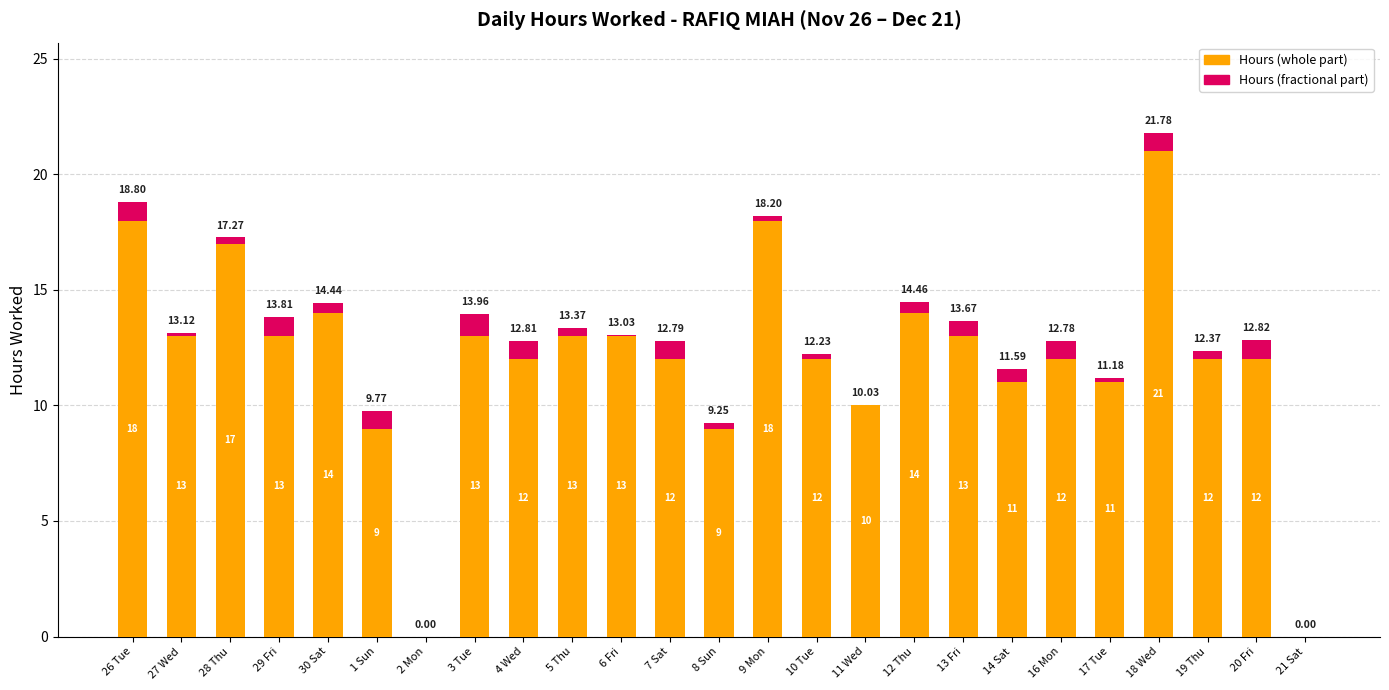

What is the total value across all series at 16 Mon?

12.8